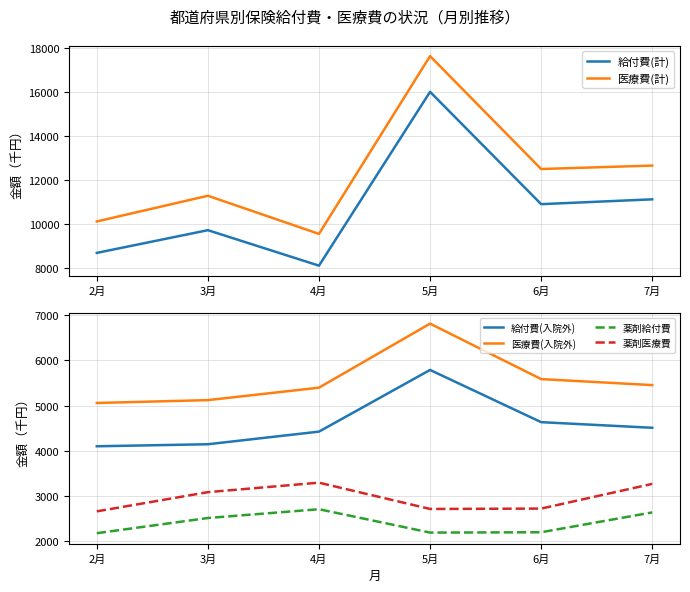

True or false: 給付費(入院外) and 給付費(計) cross at least once.

False